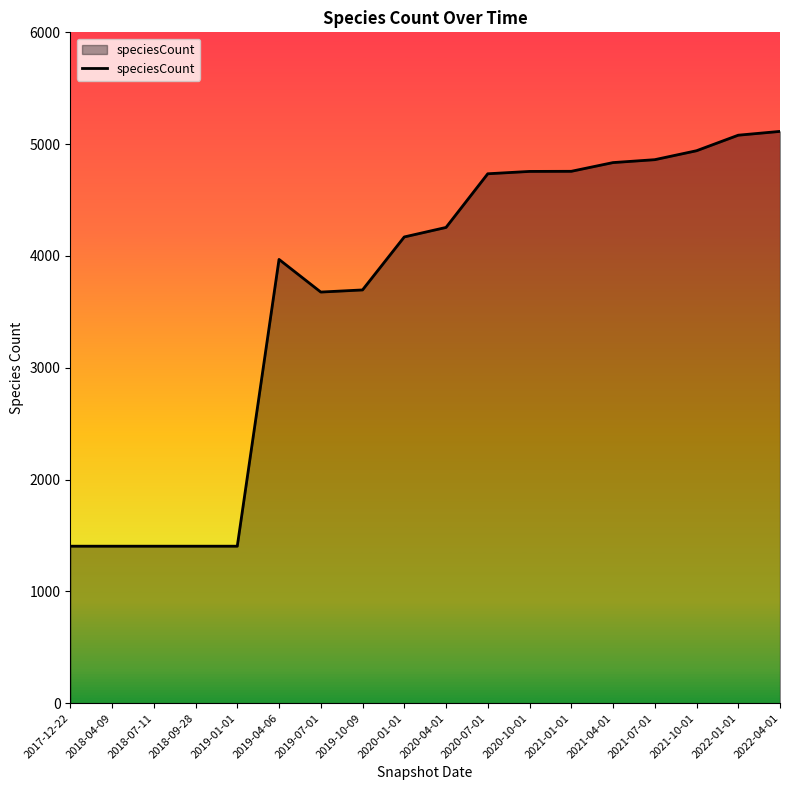

What is the greatest value displayed?

5114